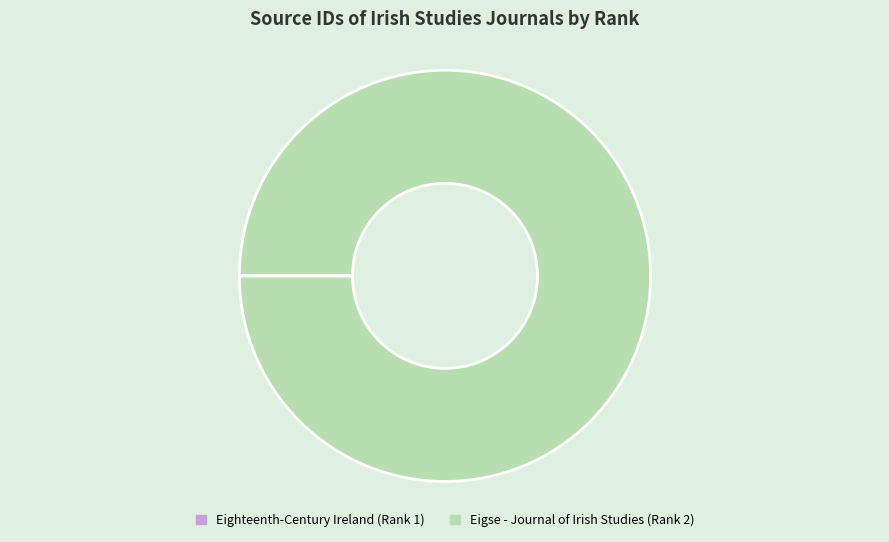

Which category has the biggest portion of the pie?

Eigse - Journal of Irish Studies (Rank 2)